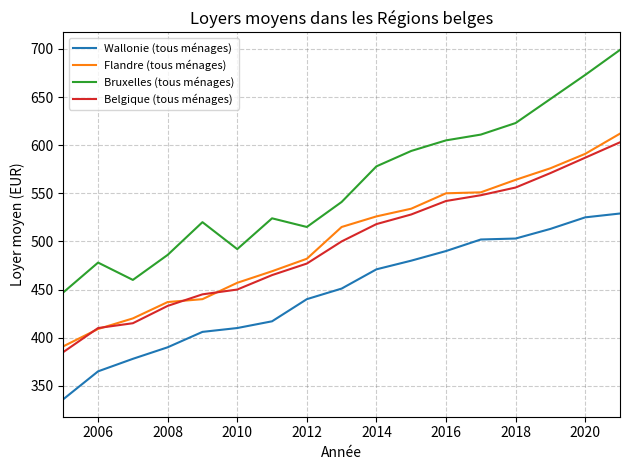

Which series has the largest total across all categories?

Bruxelles (tous ménages)